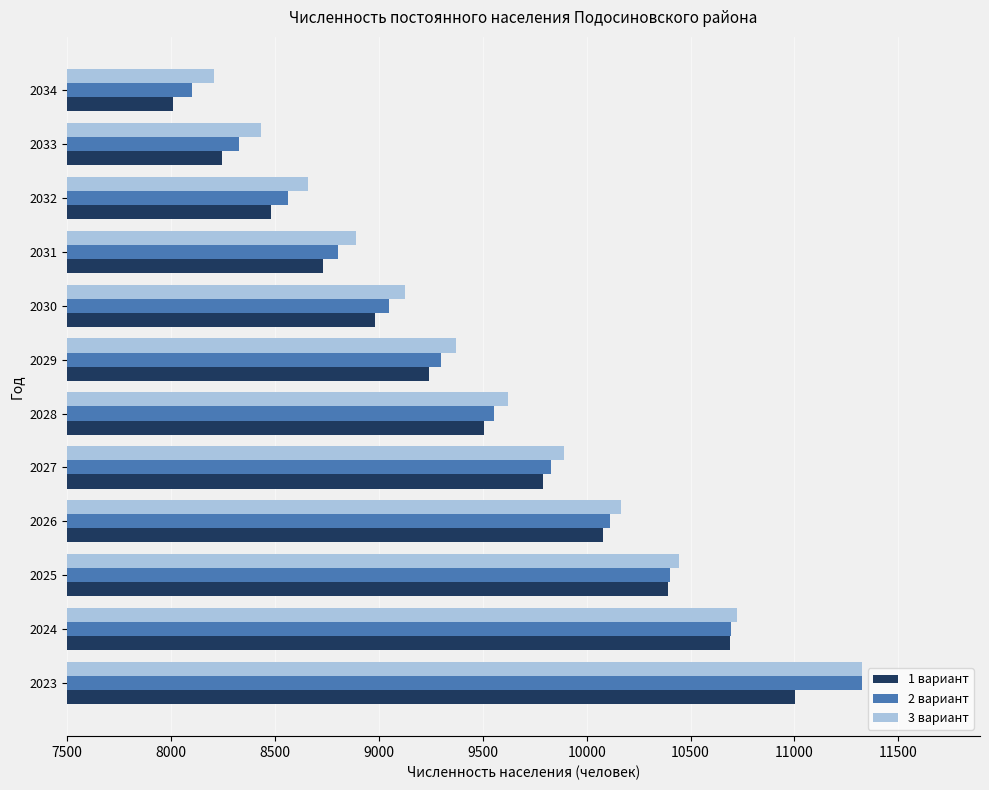

What is the average value of the 2 вариант series?

9505